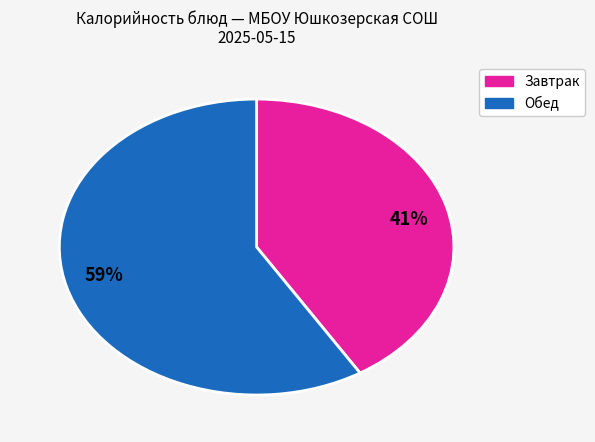

Is it true that 59% is 50% of the pie?

False